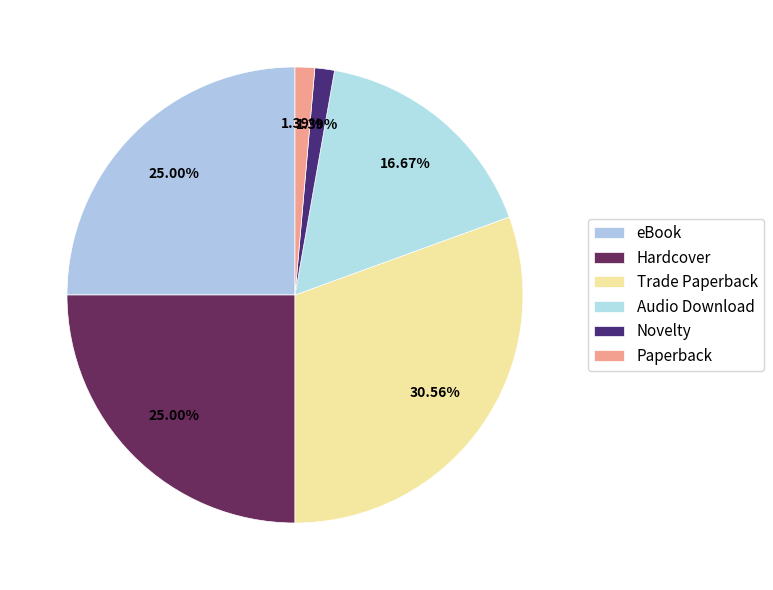

How much of the chart is everything except Paperback?

98.6%